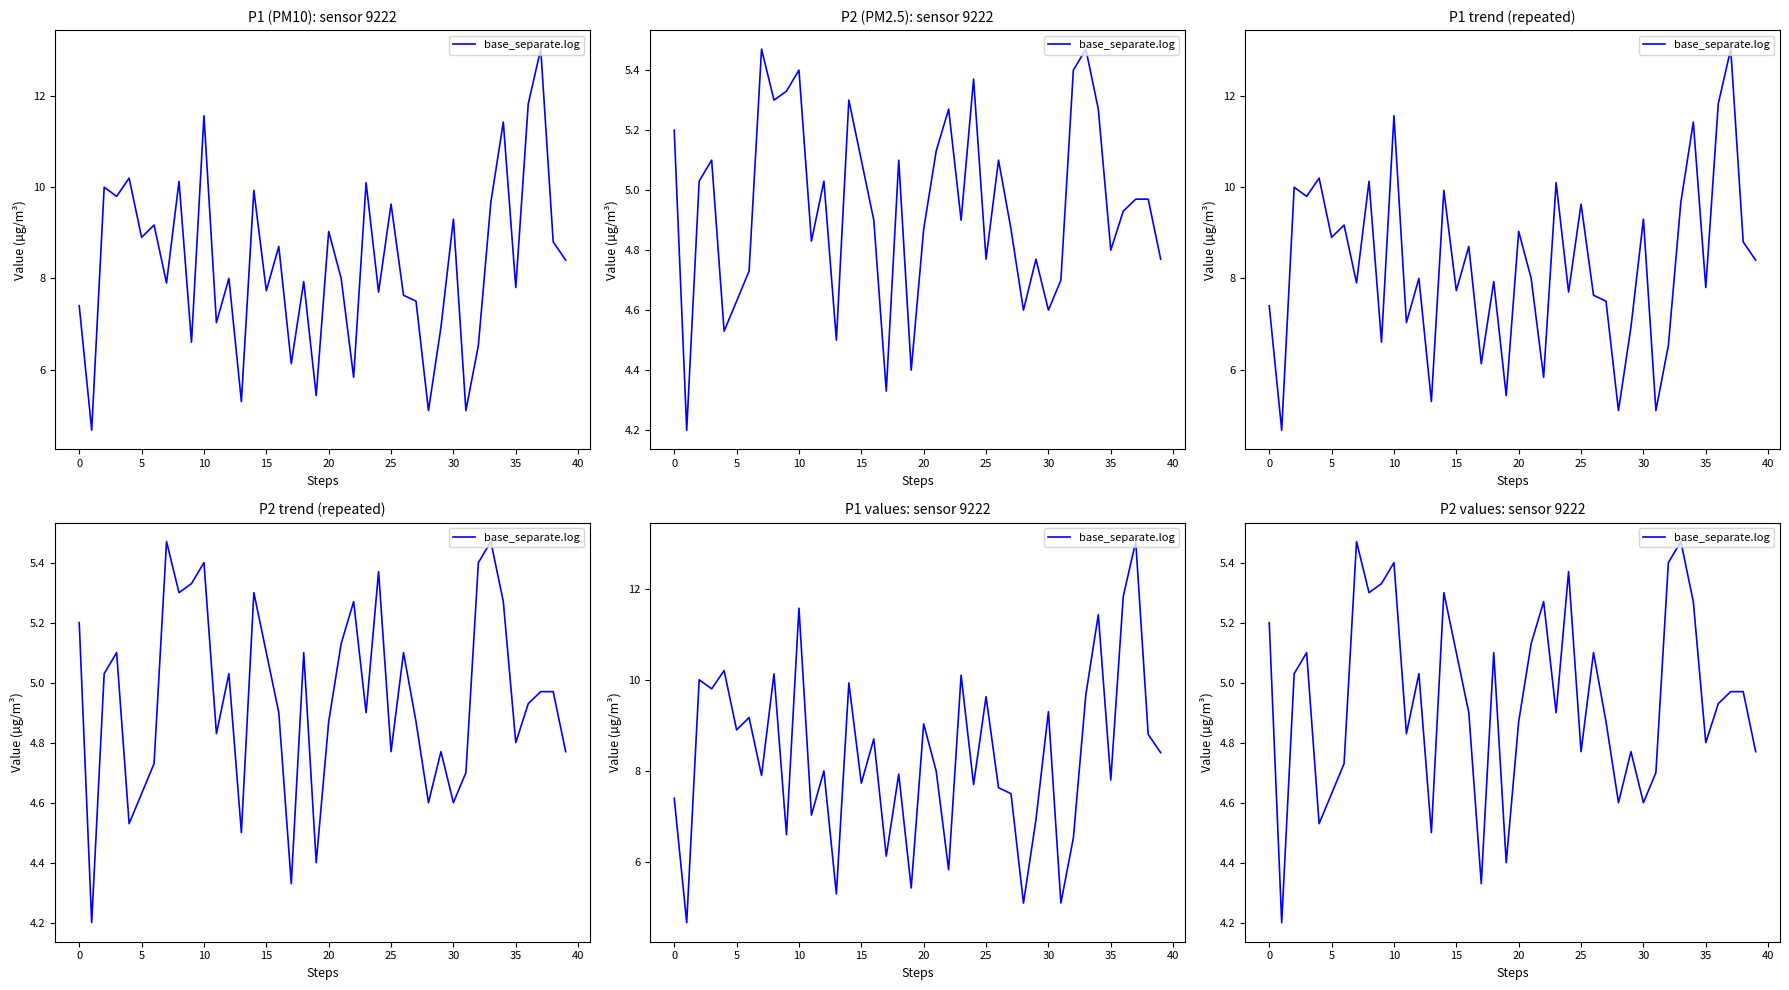

Is it true that the value at 5 is 6.7?

False